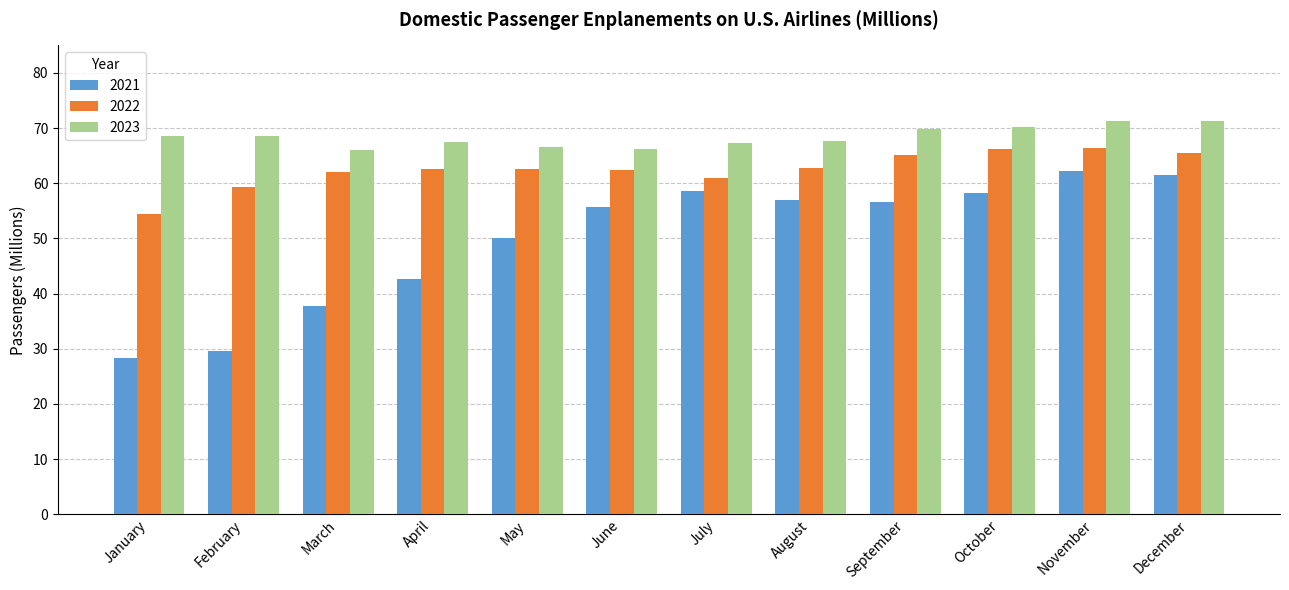

Rank the series at January from lowest to highest value.

2021, 2022, 2023